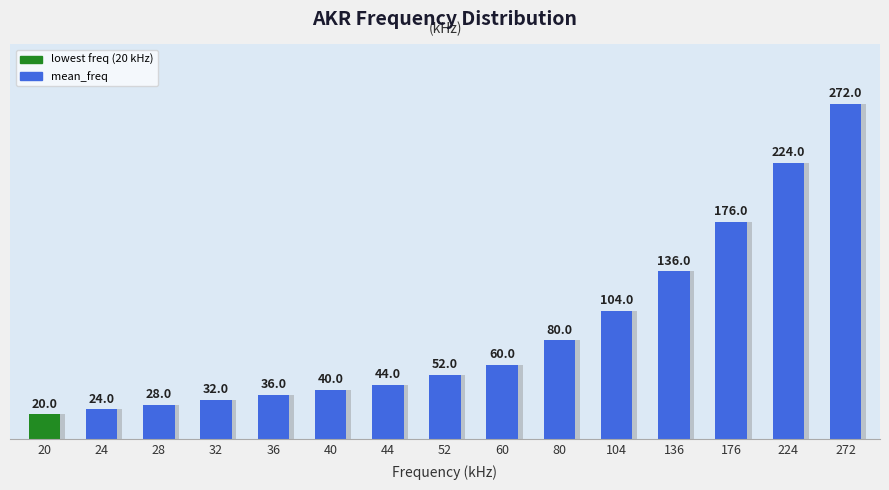

Count the number of values greater than 52.

7